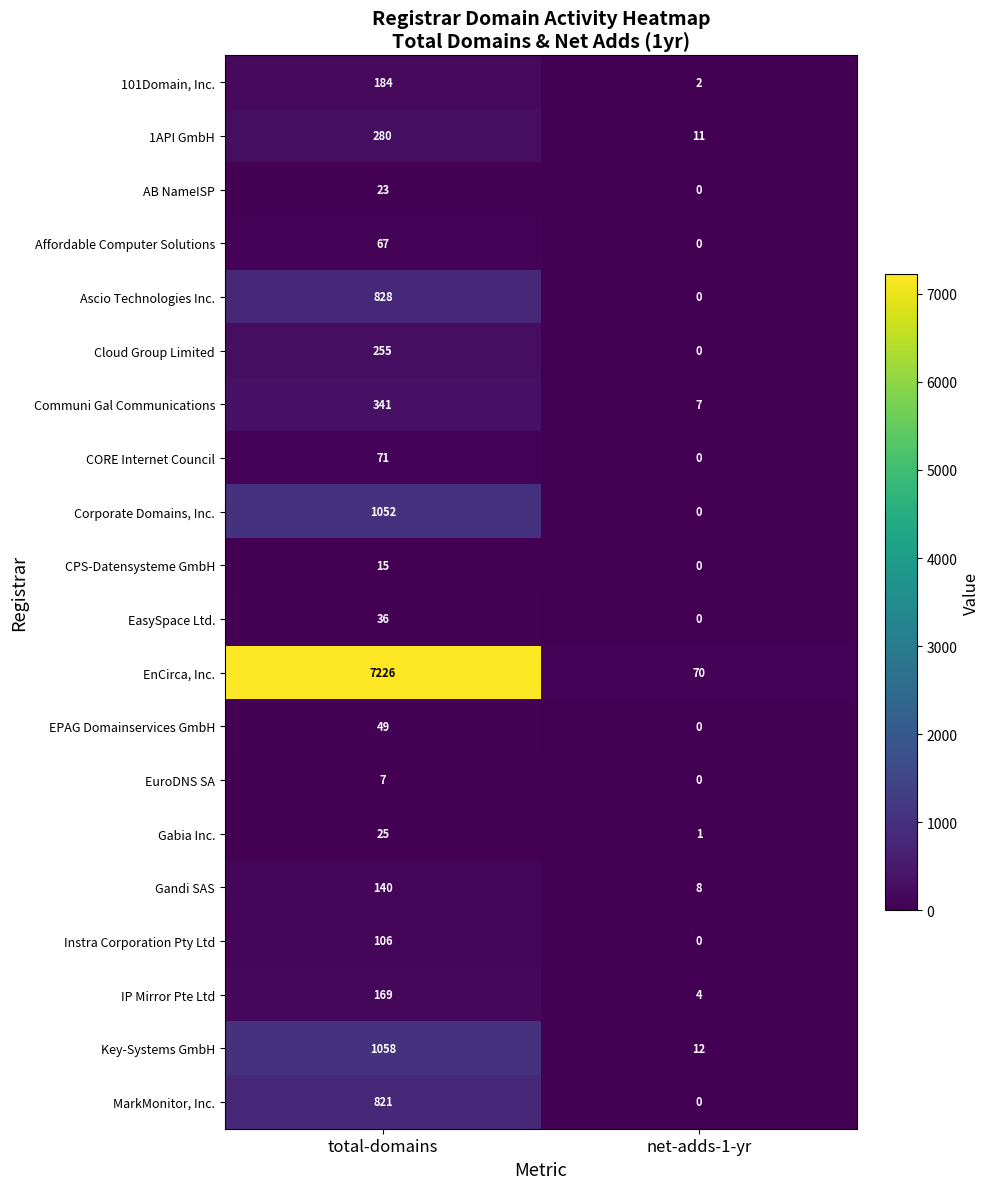

What is the sum of the Affordable Computer Solutions values at net-adds-1-yr and total-domains?

67